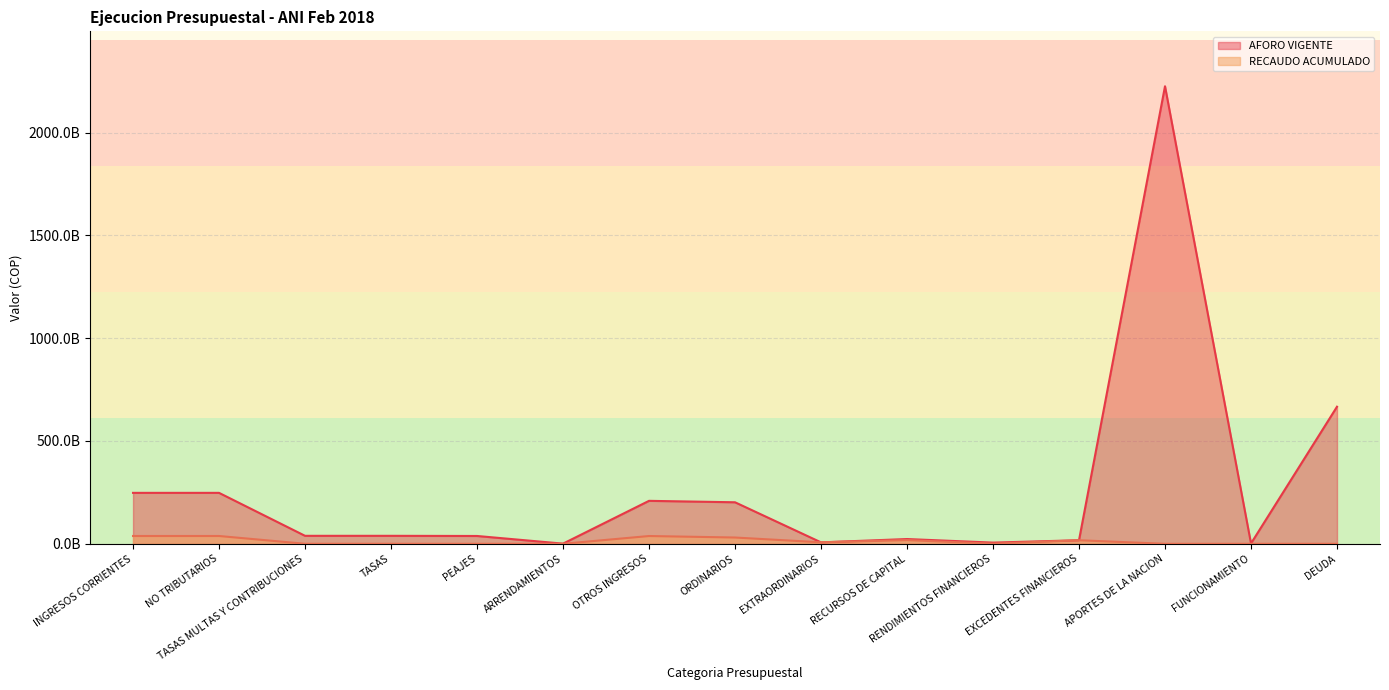

The value of AFORO VIGENTE at PEAJES is 52601788055.9. True or false?

False